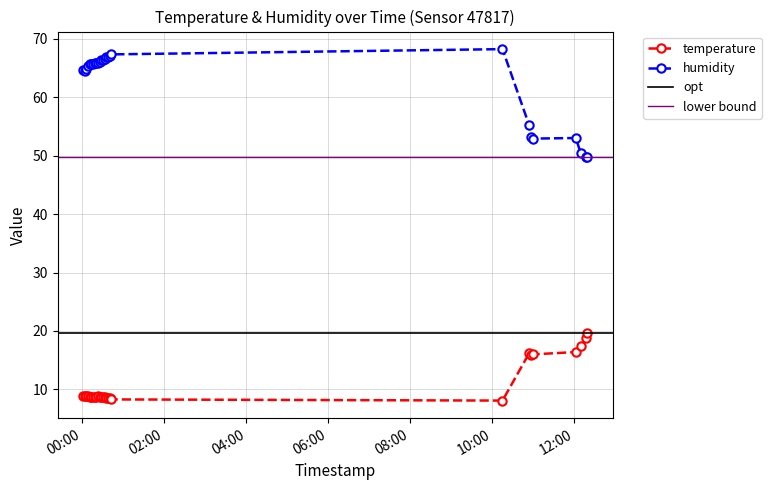

What value does the temperature series have at 2023-04-06T10:14:50?

8.1